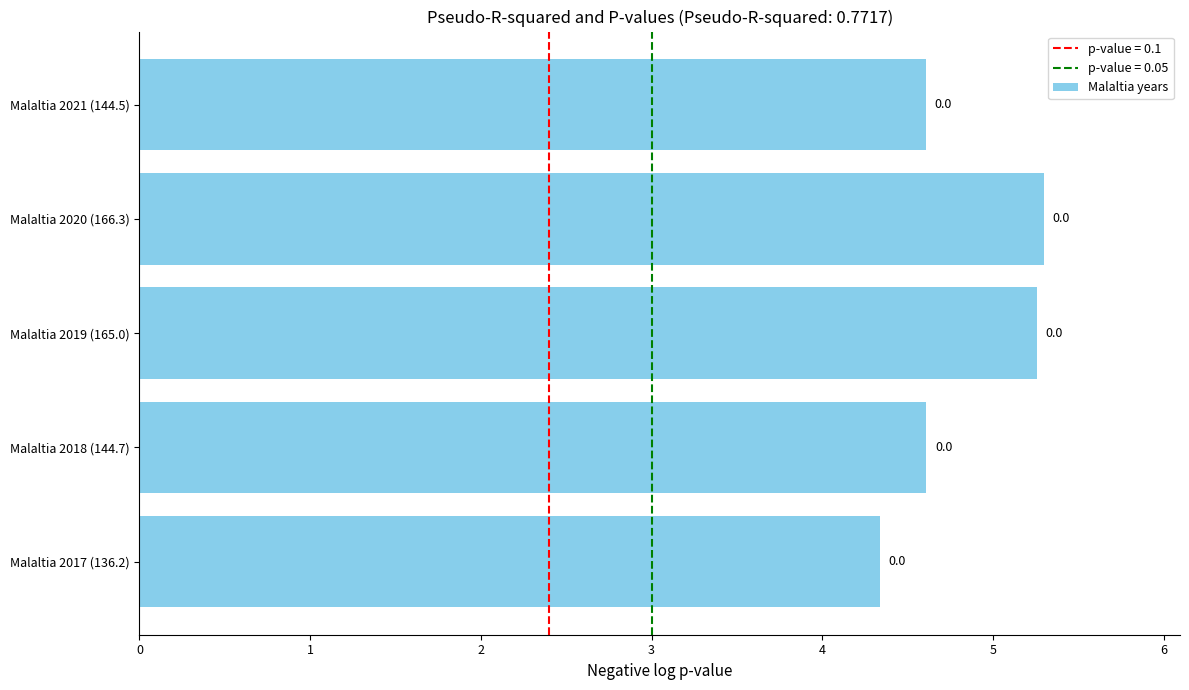

List the labels in order of value, smallest first.

0, 4, 1, 2, 3